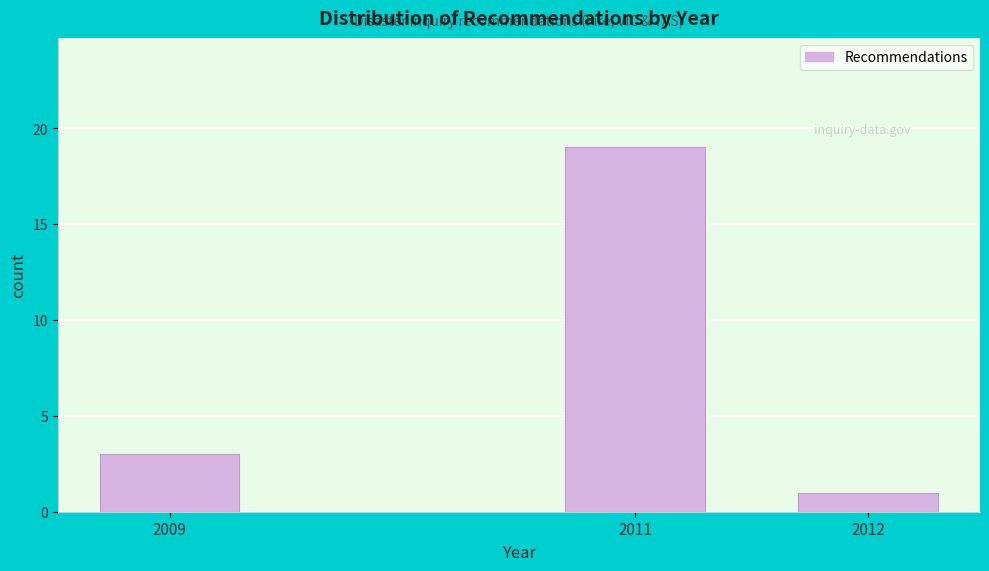

Reading left to right, what are all the values shown in this chart?

2009=3	2011=19	2012=1